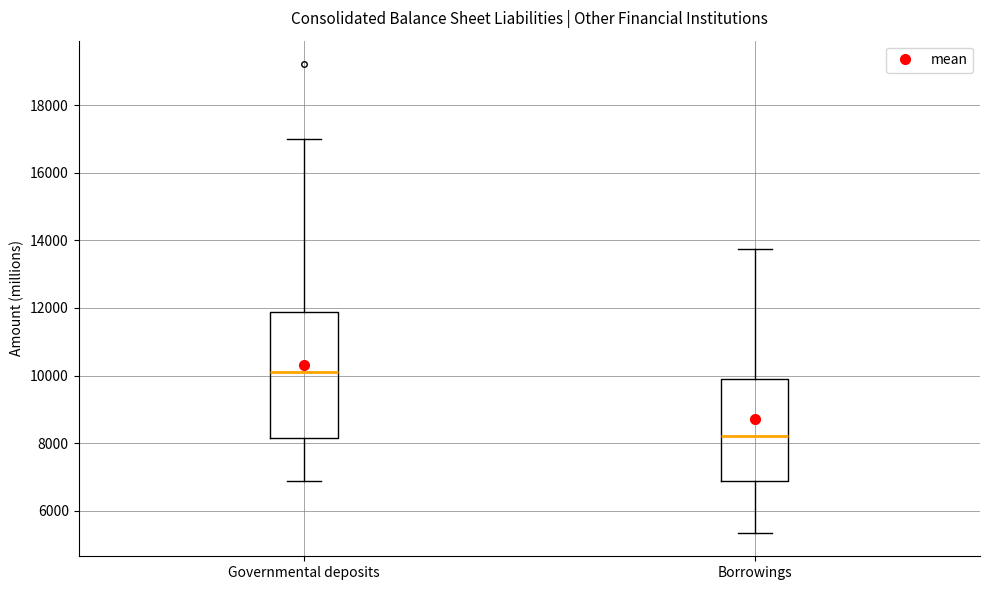

Comparing the boxes themselves (not the whiskers), which one is the tallest?

Governmental deposits